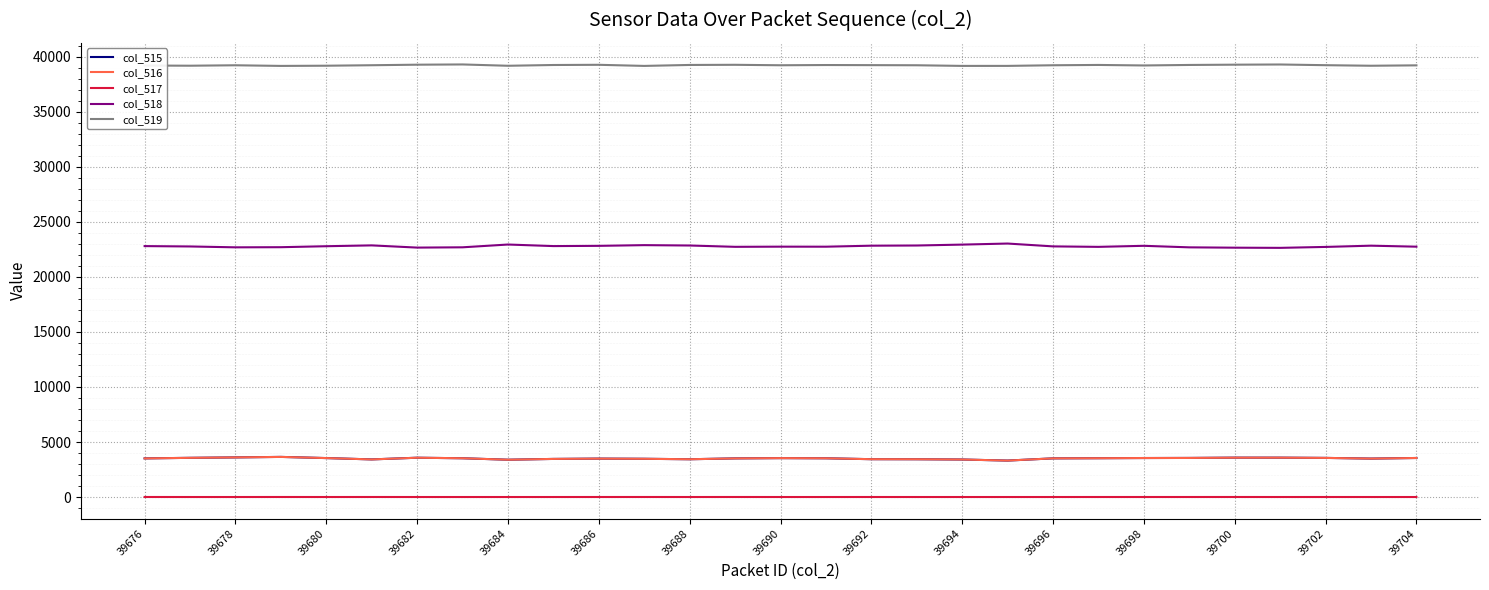

True or false: col_518 and col_519 cross at least once.

False